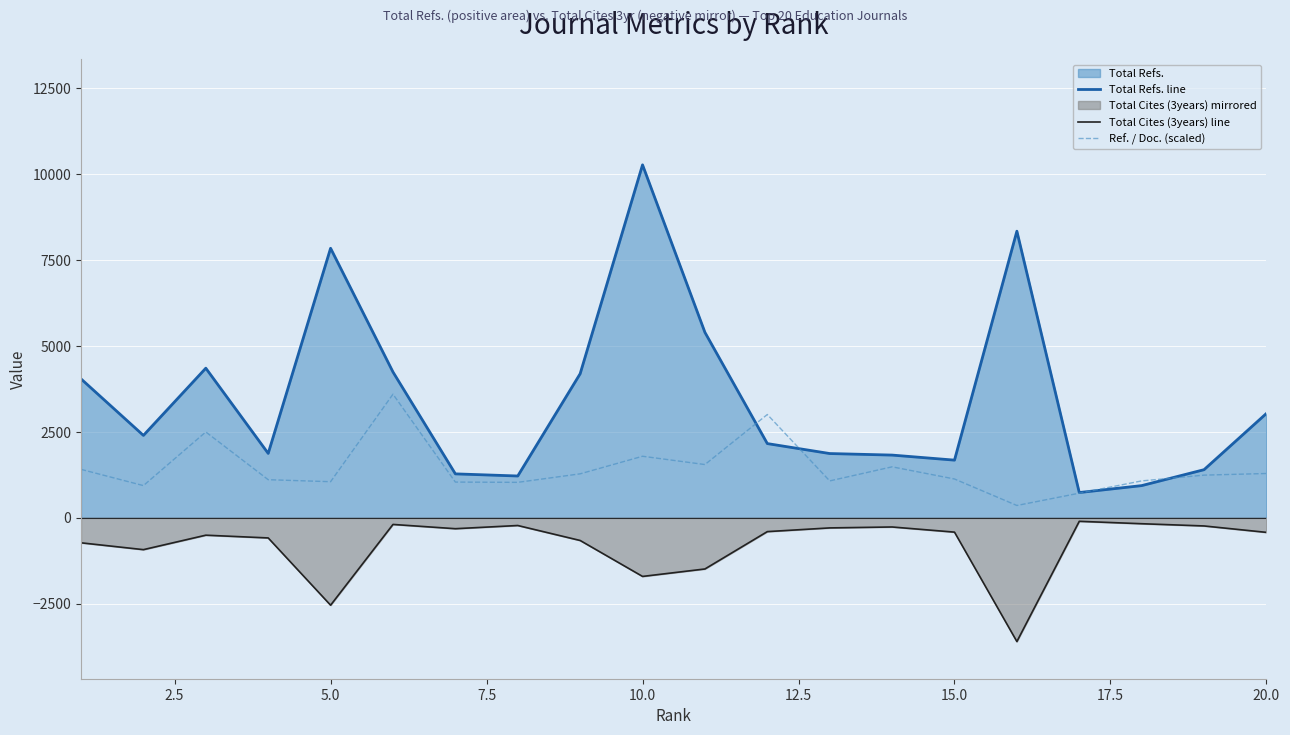

What is the average value of the Total Refs. line series?

3453.9